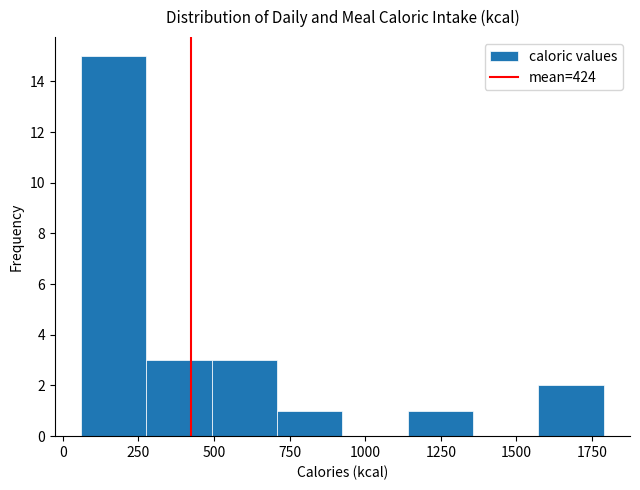

Which range on the x-axis has the tallest bar?

50 to 300